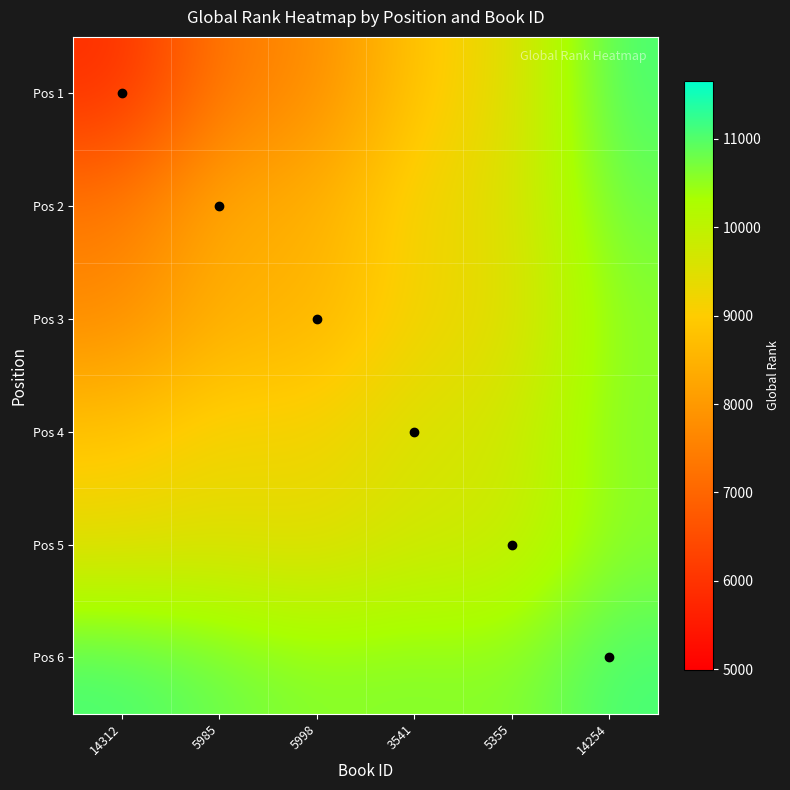

What is the total value across all series at 14312?

50302.0